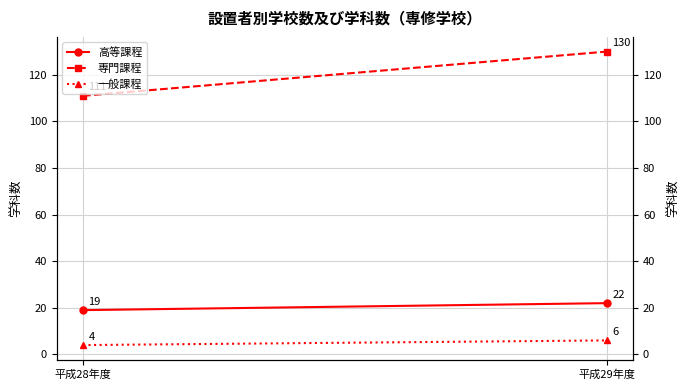

The 専門課程 series shows 24 at 平成28年度. True or false?

False